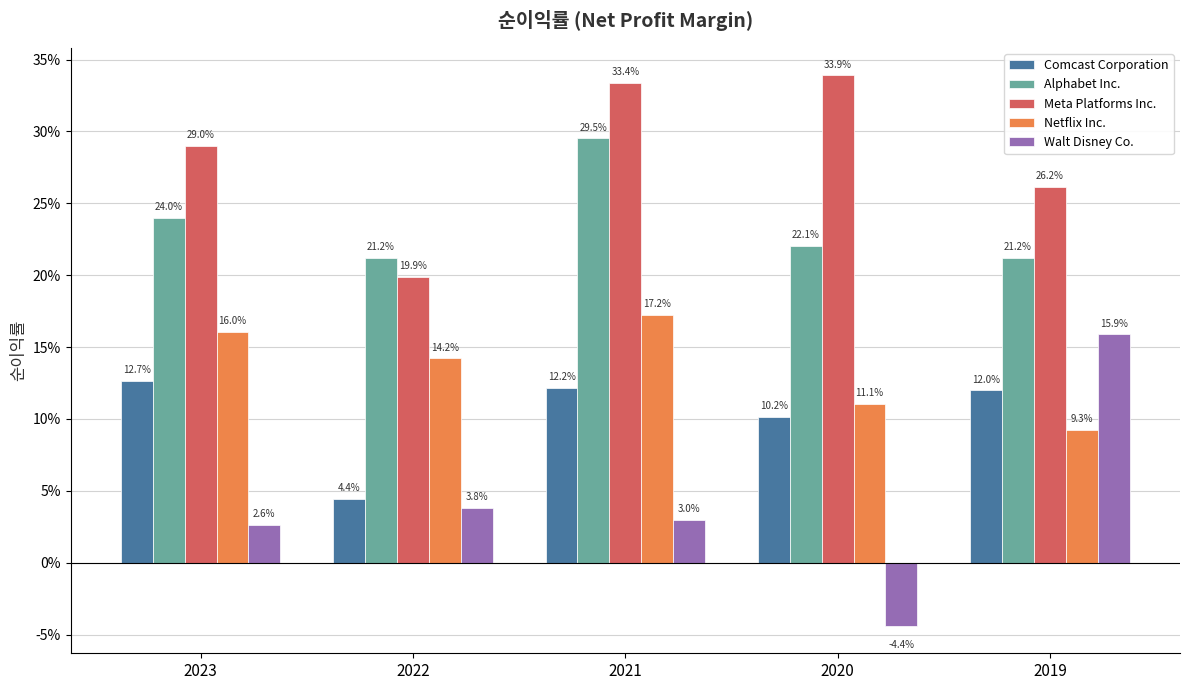

At how many categories does at least one series exceed 0?

5